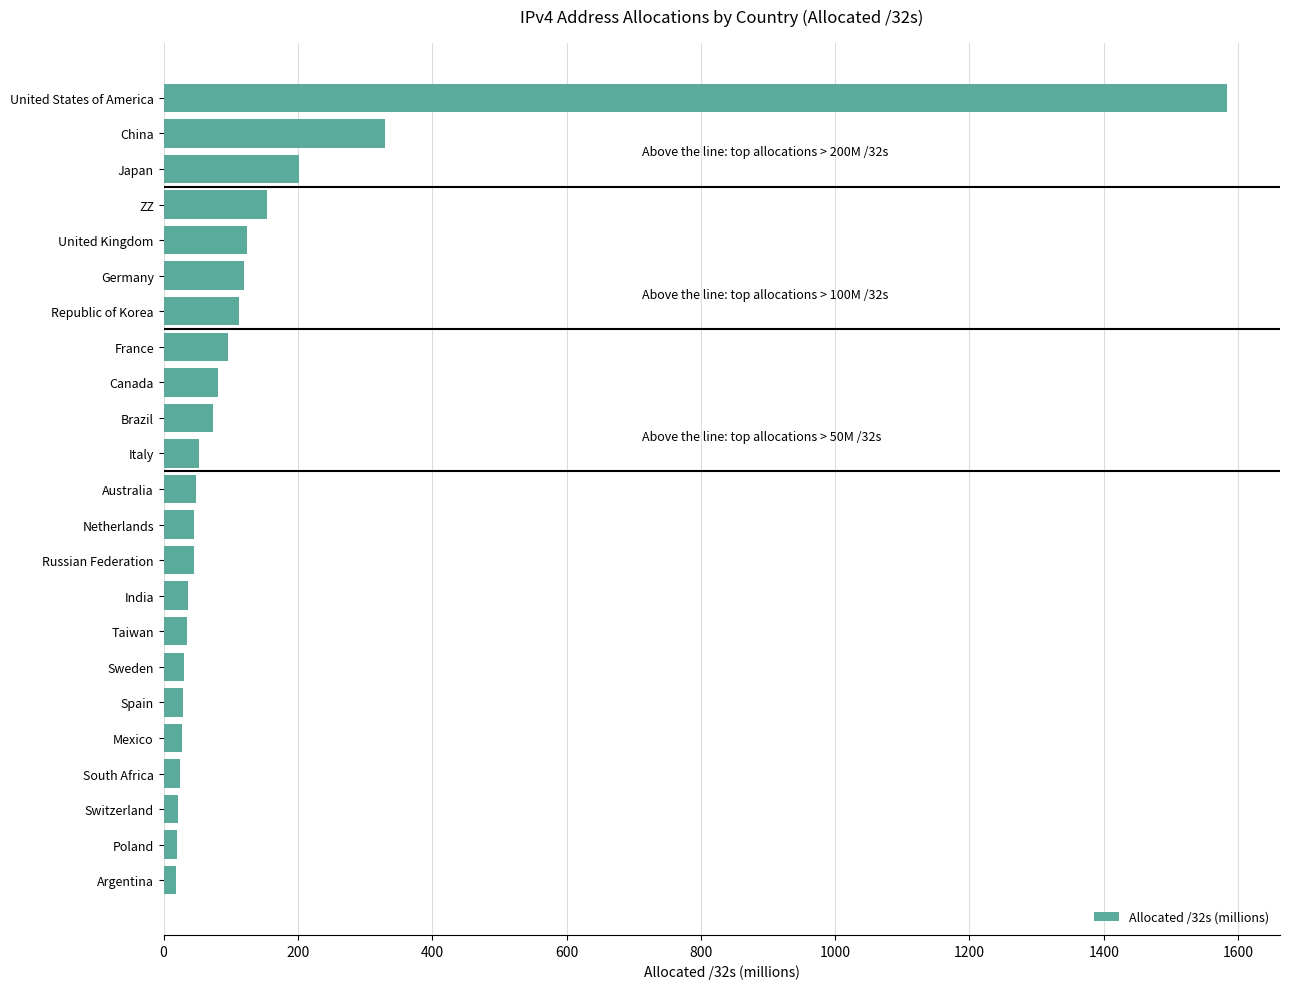

The value at ZZ is 268.6. True or false?

False